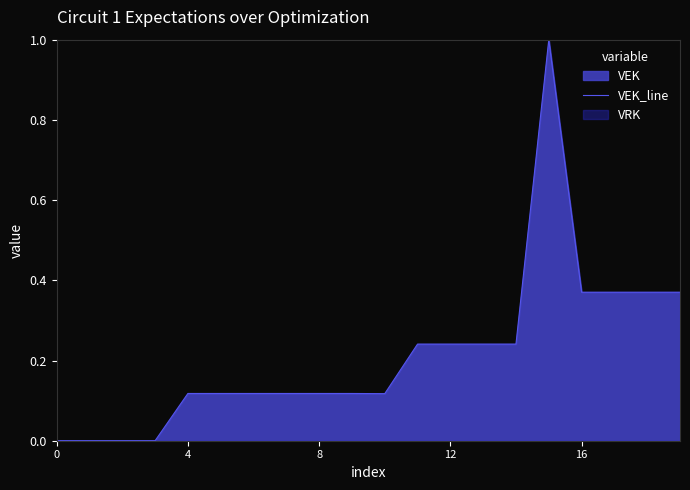

True or false: the data shows 0.2 at 12.

True